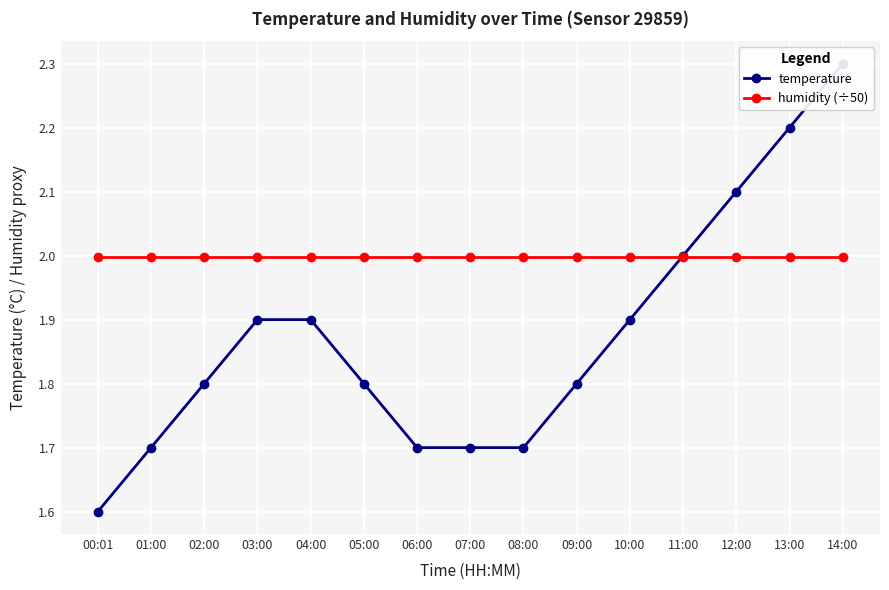

Read the temperature value at 07:00.

1.7